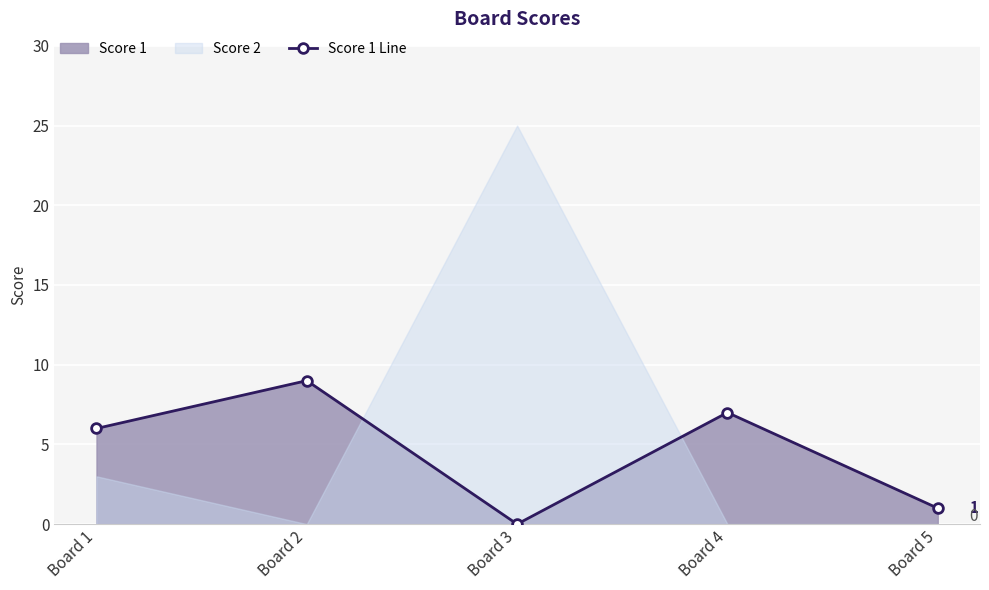

True or false: the data shows 1 at Board 5.

False